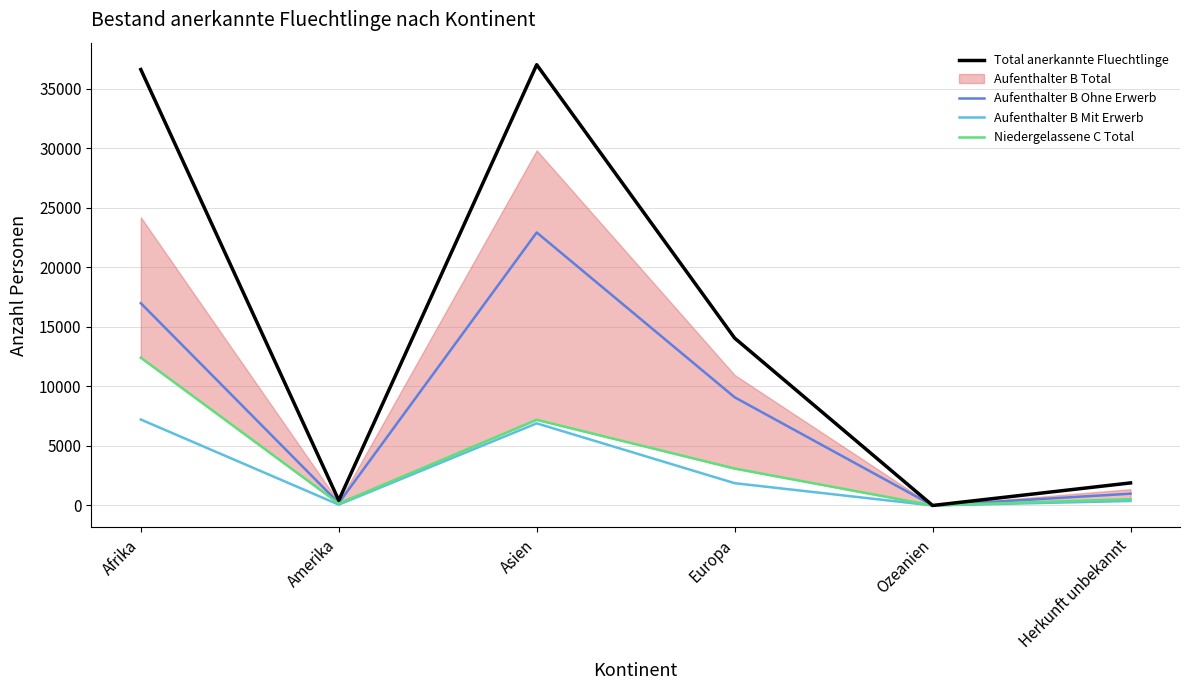

What is the maximum value for Aufenthalter B Ohne Erwerb?

22916